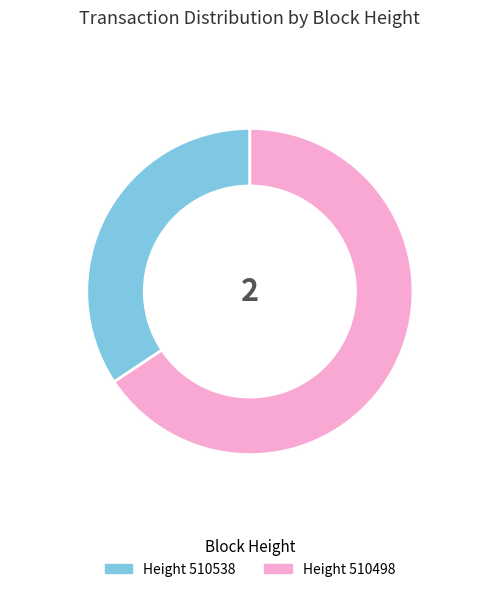

To the nearest percent, what is the average slice percentage?

50%